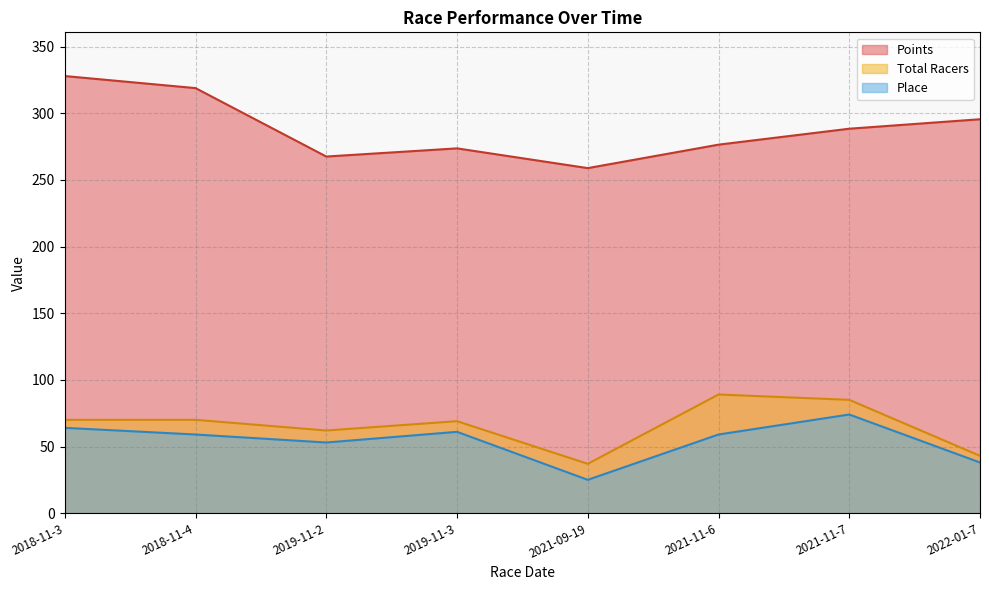

True or false: Total Racers has a value of 62.0 at 2019-11-2.

True